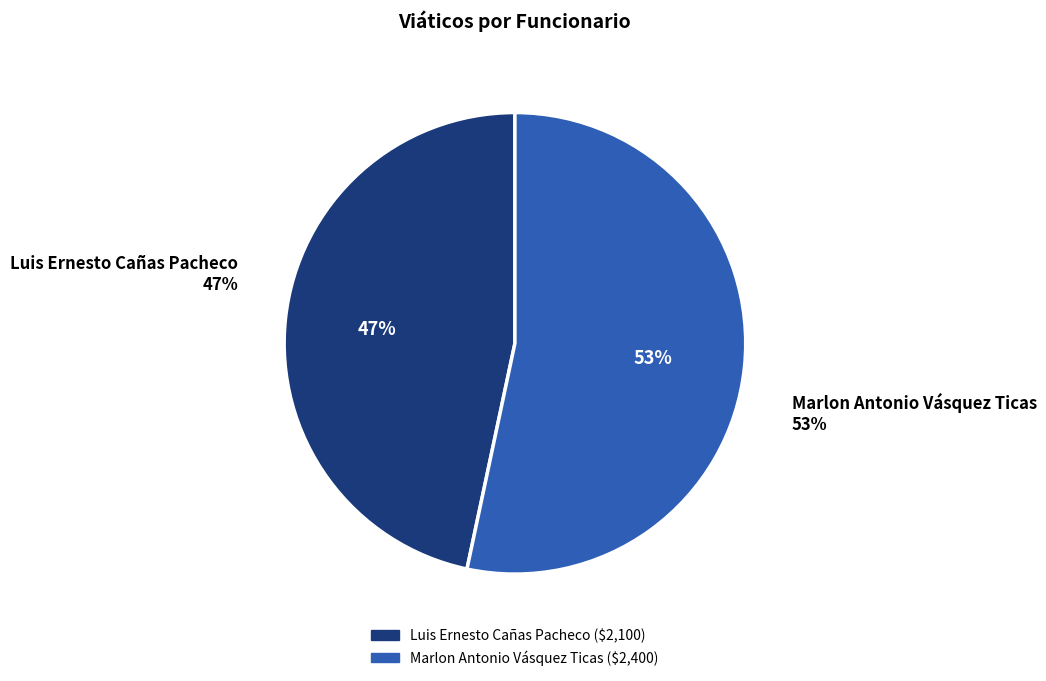

Is Marlon Antonio Vásquez Ticas the majority of the pie?

Yes